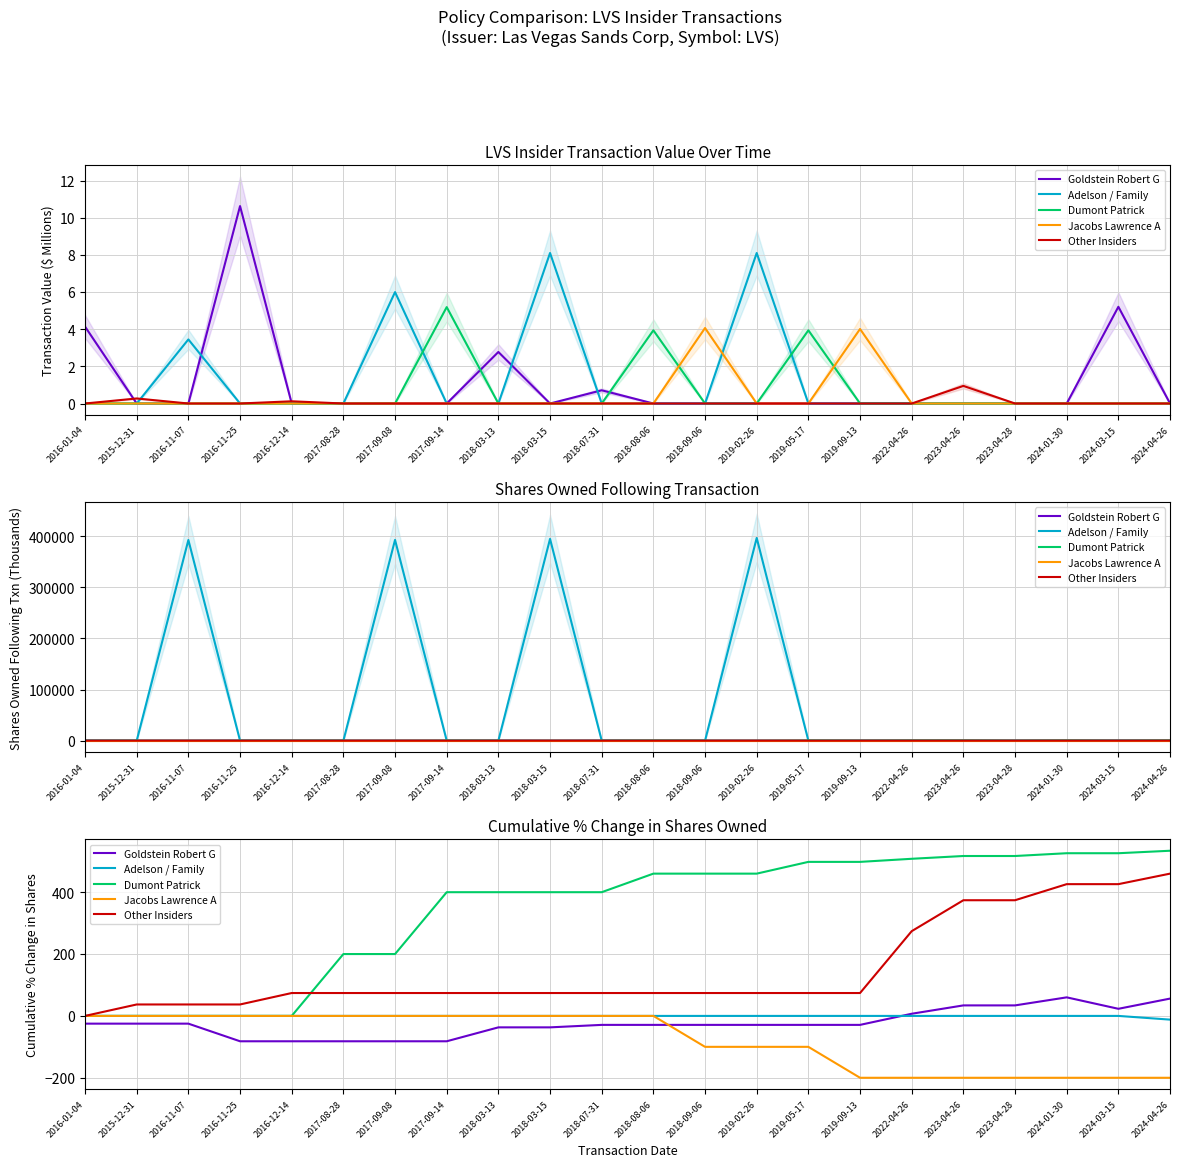

At which label does Jacobs Lawrence A reach its minimum?

2019-09-13